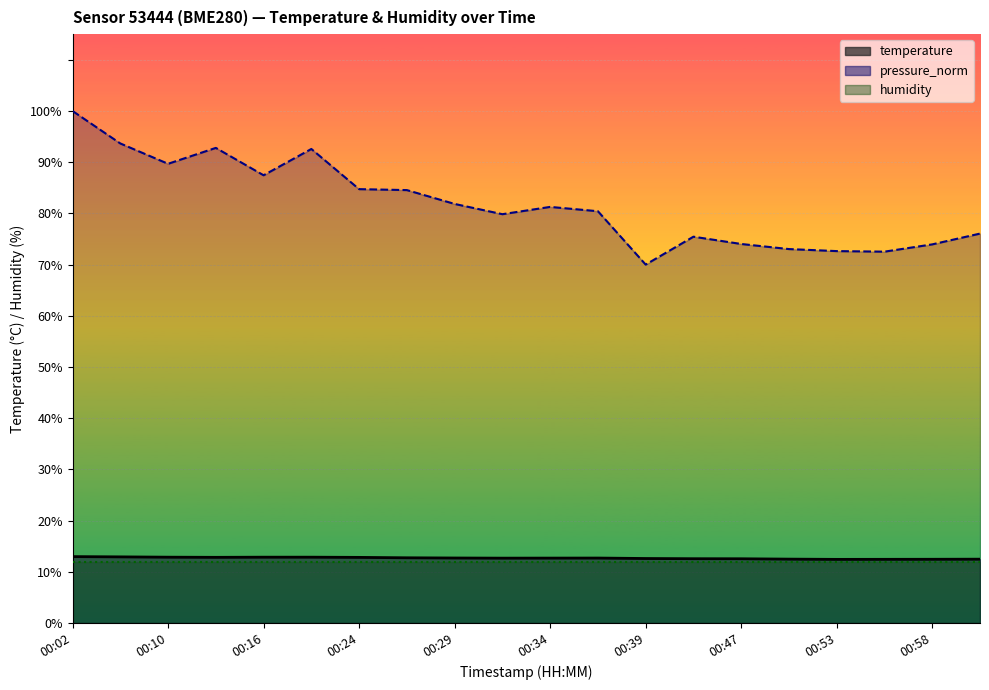

True or false: temperature and pressure_norm intersect in this chart.

False